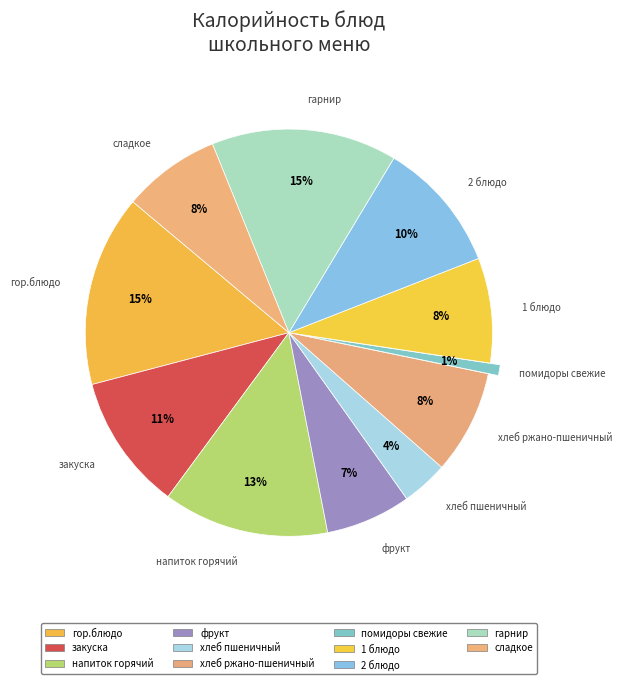

How much of the chart is everything except гор.блюдо?

84.8%